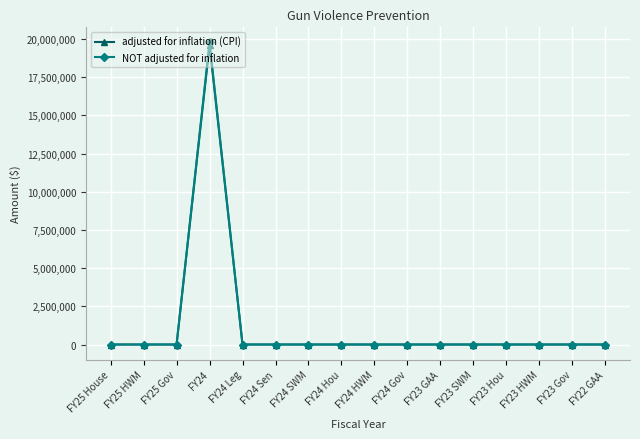

What is the greatest value displayed?

19776991